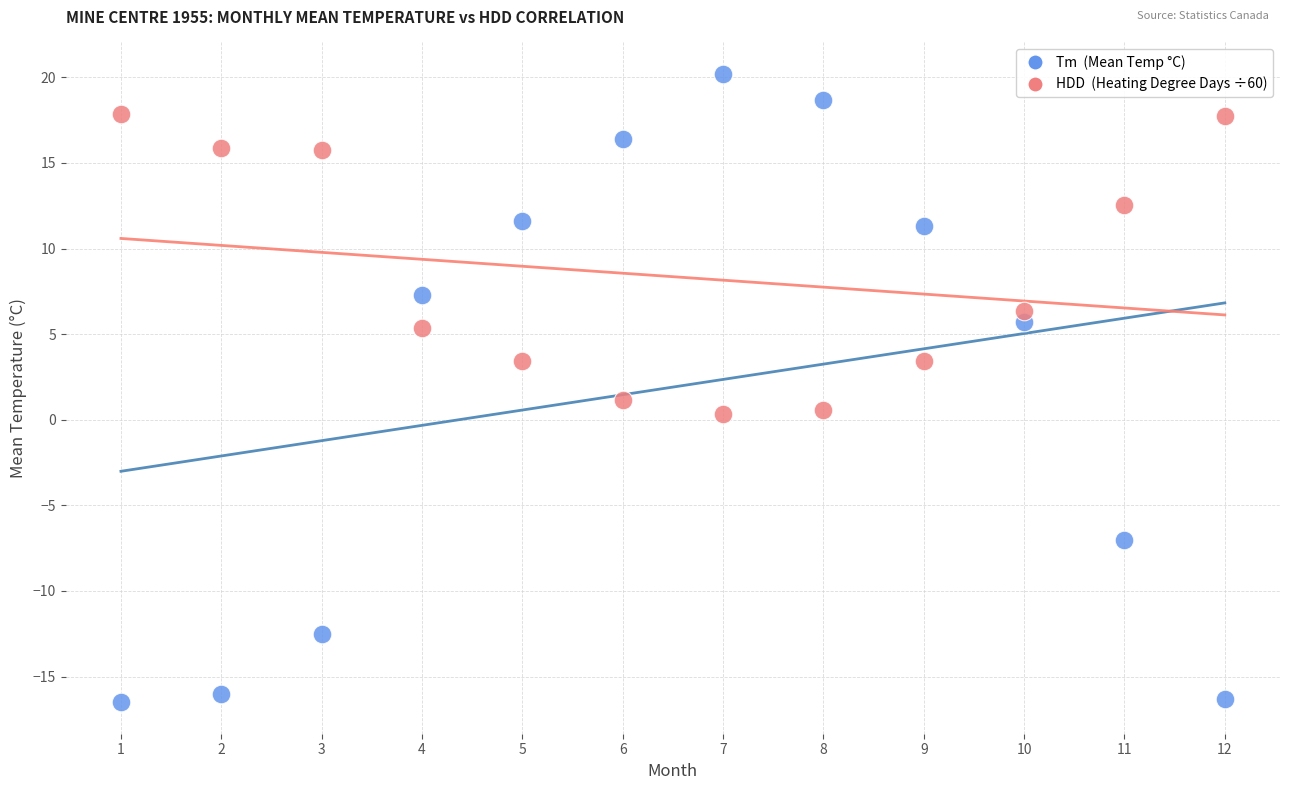

Across all data points, what is the range of Y values (max minus min)?

36.7